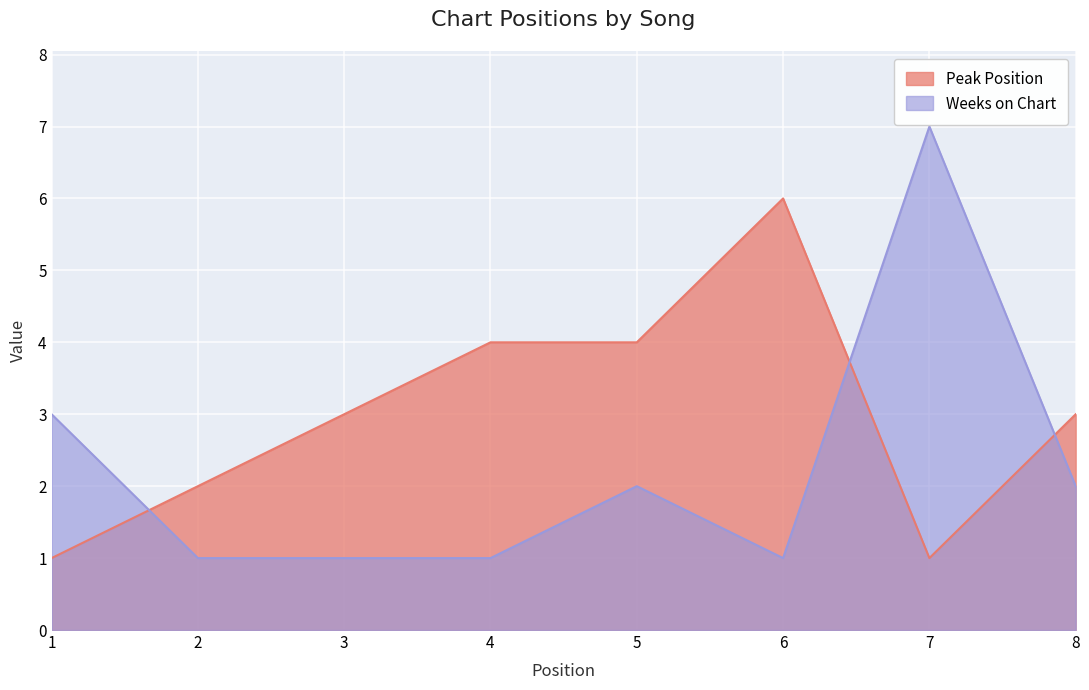

Is the value of Peak Position at 6 greater than the value of Weeks on Chart at 4?

Yes